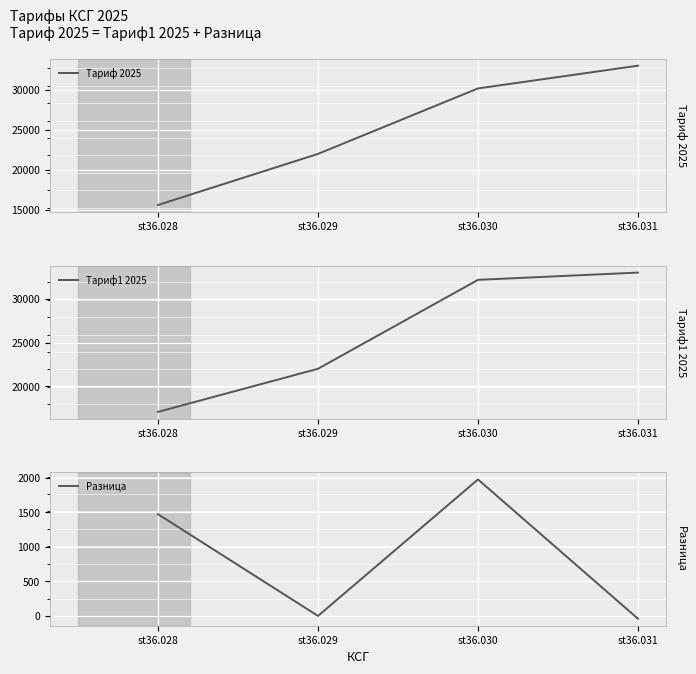

What is the value of the Тариф1 2025 point at the 2nd from the left?

22011.0